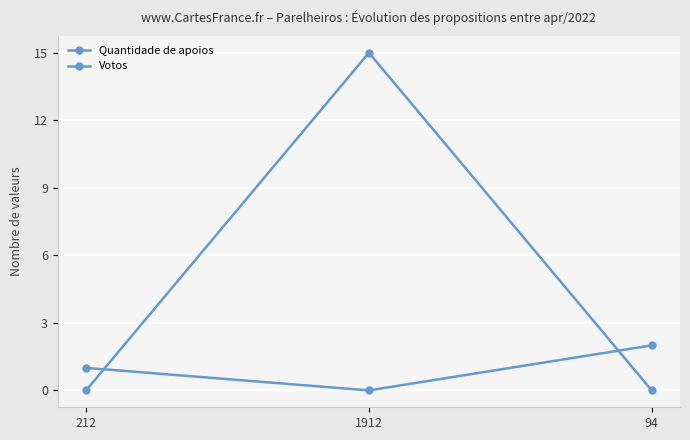

At which label does Quantidade de apoios first exceed 1?

94